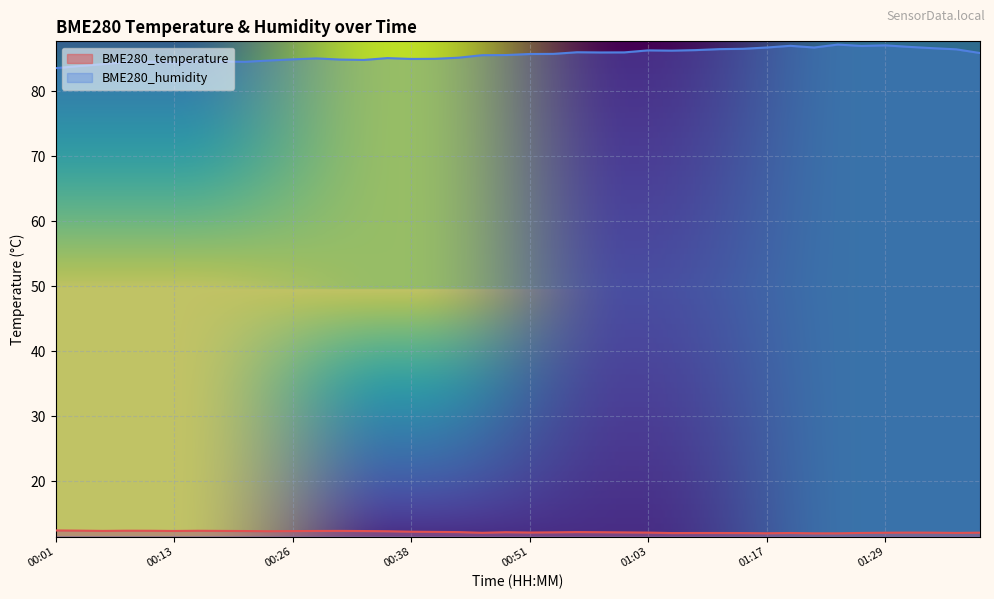

Where is the first local minimum for BME280_temperature?

00:06